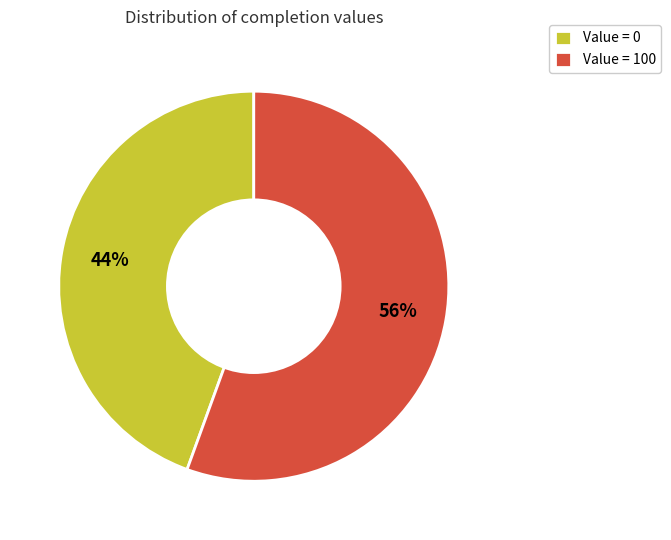

True or false: Value = 0 accounts for 55% of the total.

False